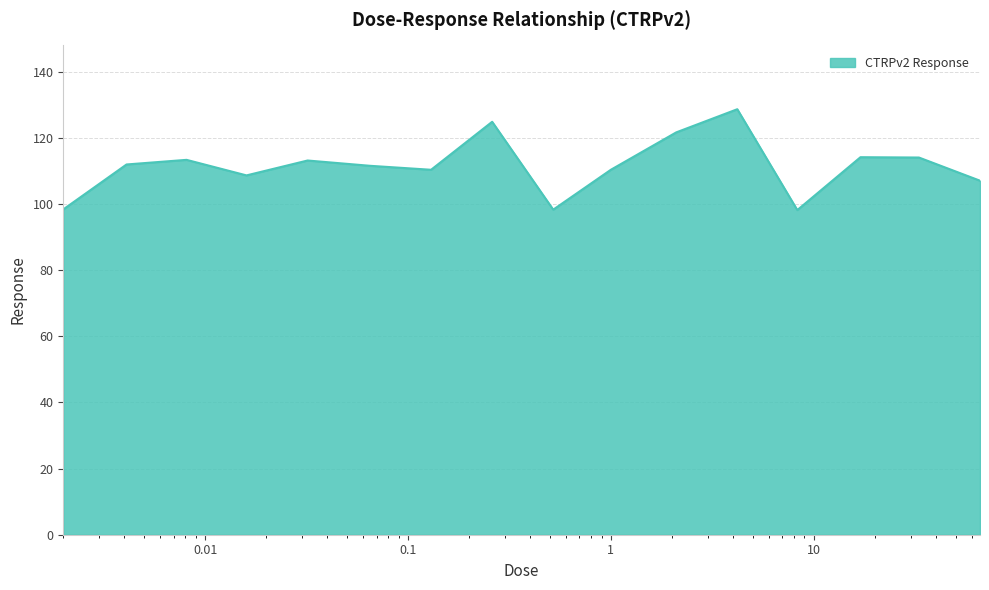

What is the difference between the maximum and minimum values?

30.5